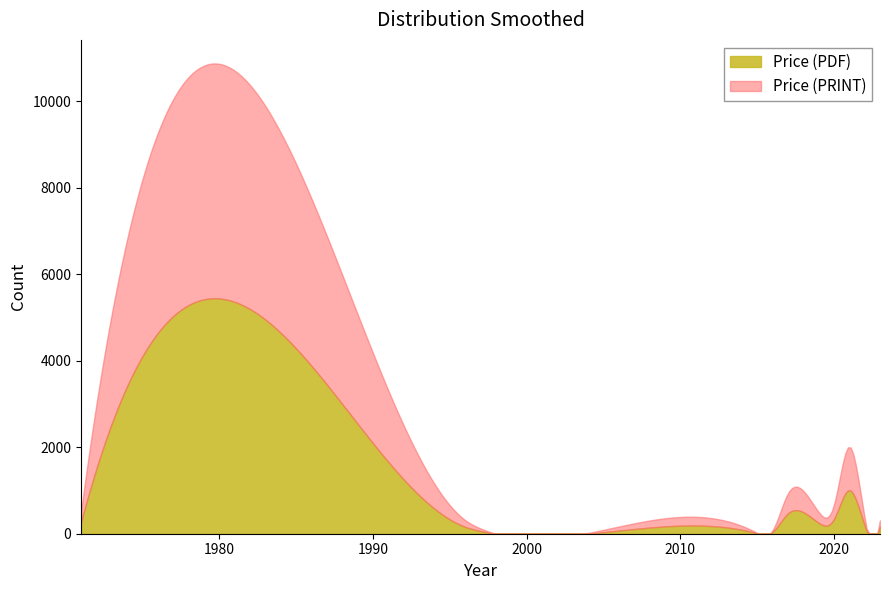

The value of labels at 23 is 2017.0. True or false?

True